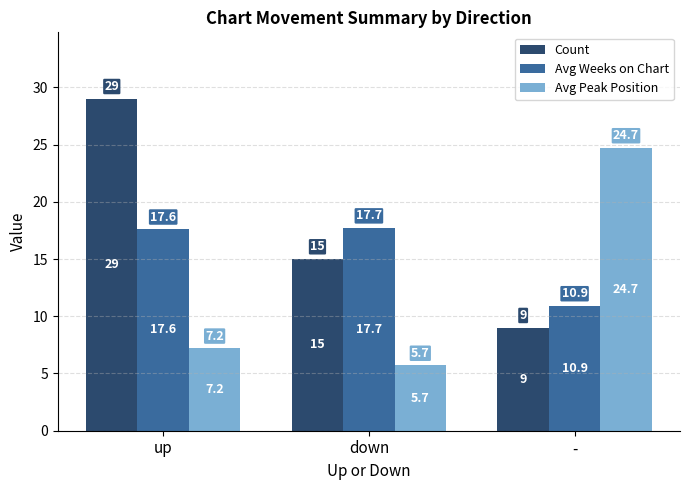

List the series in order of their overall mean, lowest first.

Avg Peak Position, Avg Weeks on Chart, Count